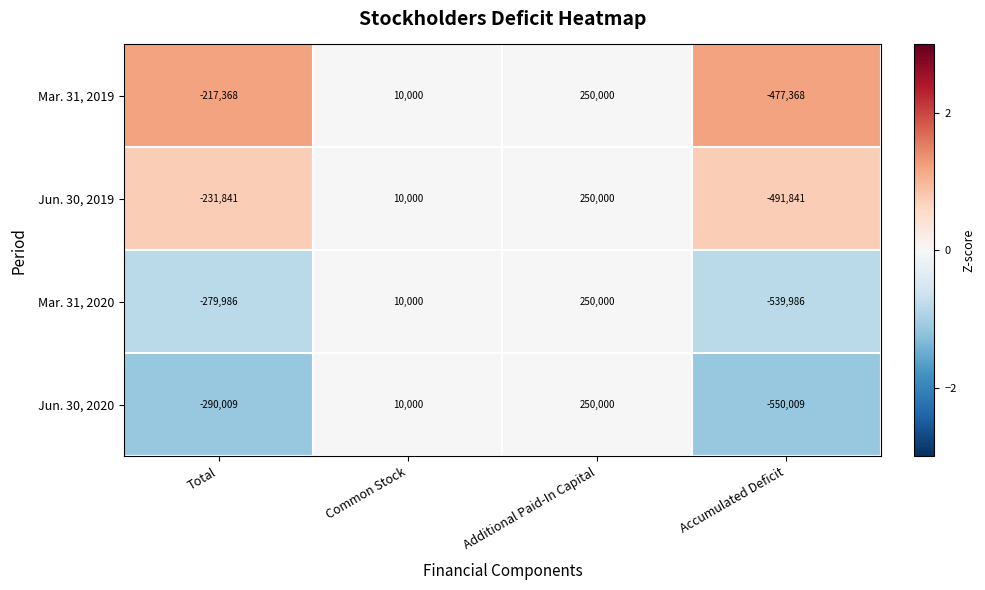

Which category has the lowest value across all series?

Accumulated Deficit